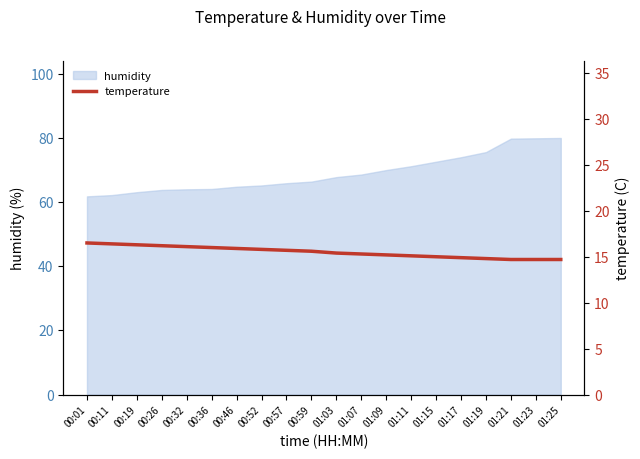

True or false: humidity has a value of 68.6 at 01:07.

True